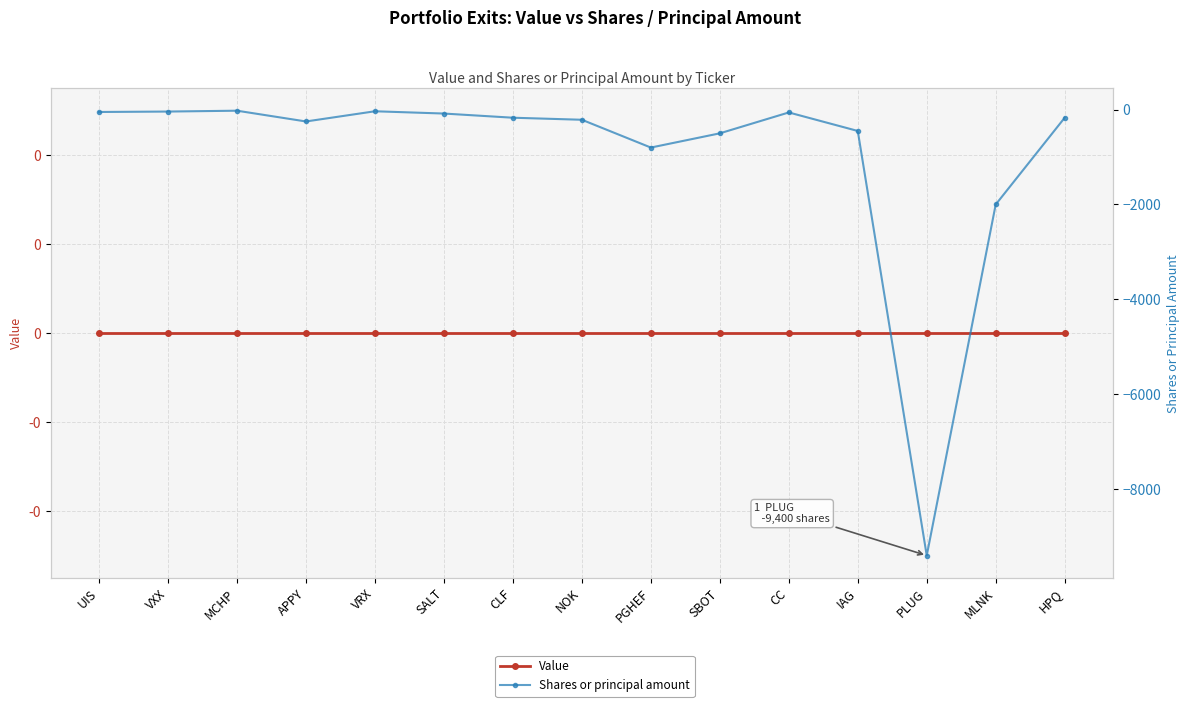

Is this an area chart (filled region under the line)?

No